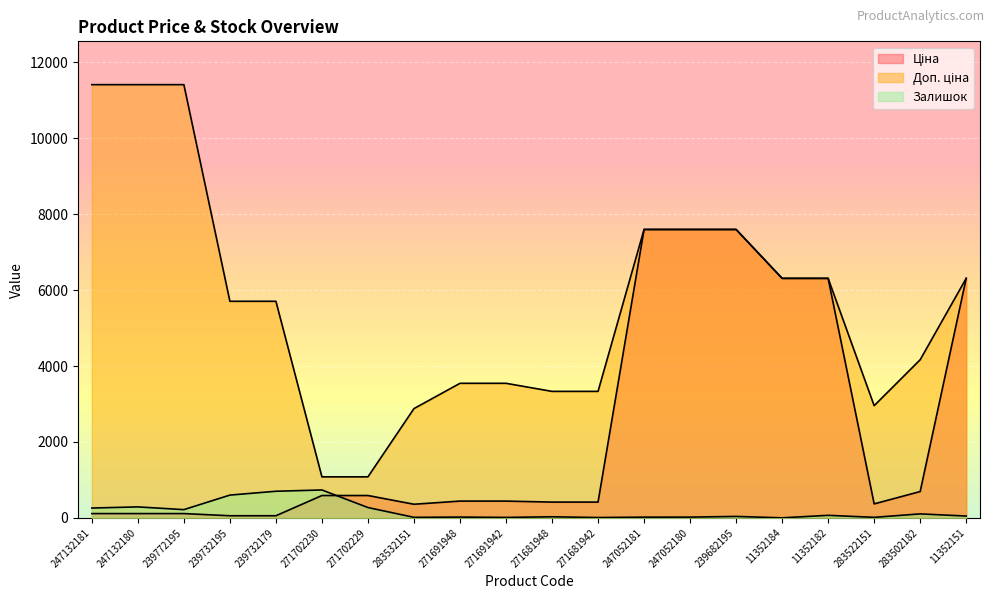

List the series in order of their peak value, lowest first.

Залишок, Ціна, Доп. ціна